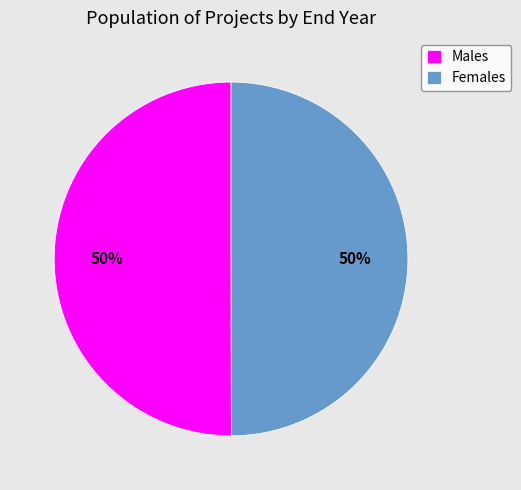

To the nearest percent, what is the average slice percentage?

50%